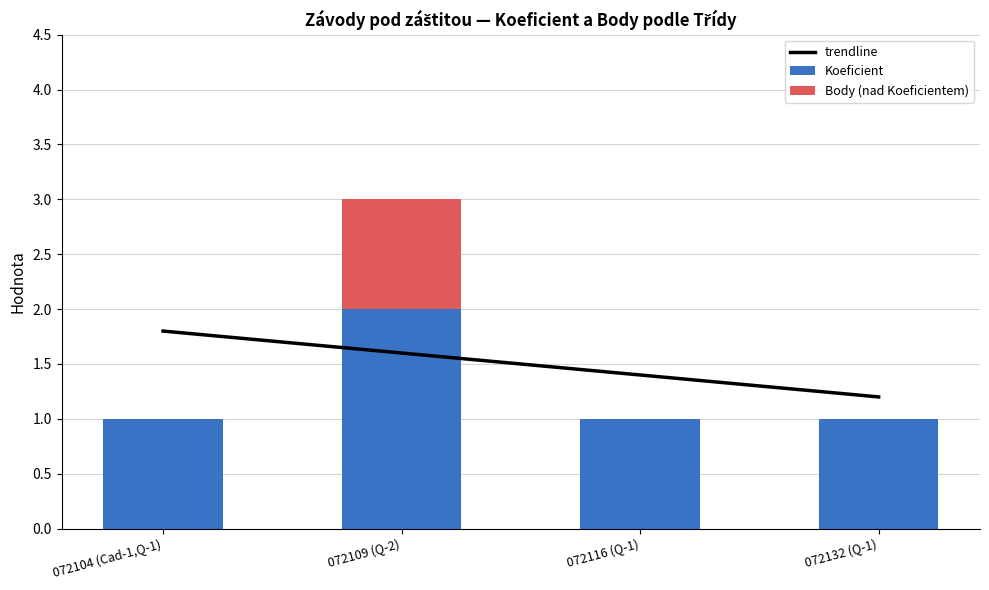

The Koeficient series shows 2 at 072109 (Q-2). True or false?

True